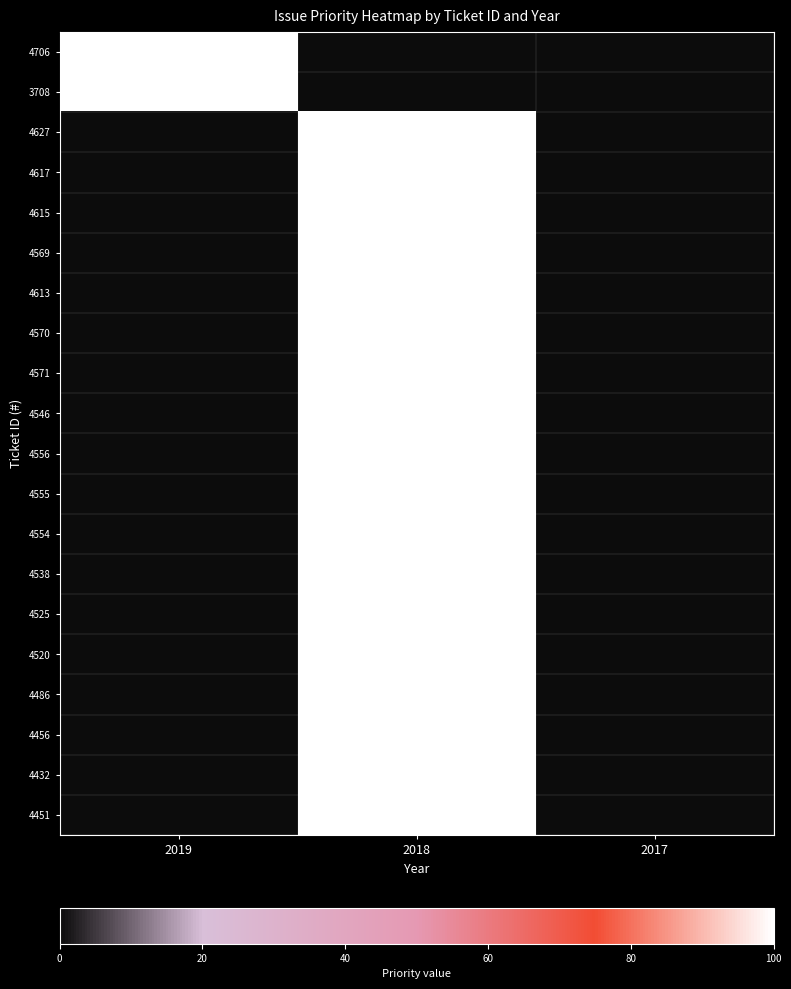

Which series has the largest total across all categories?

4706